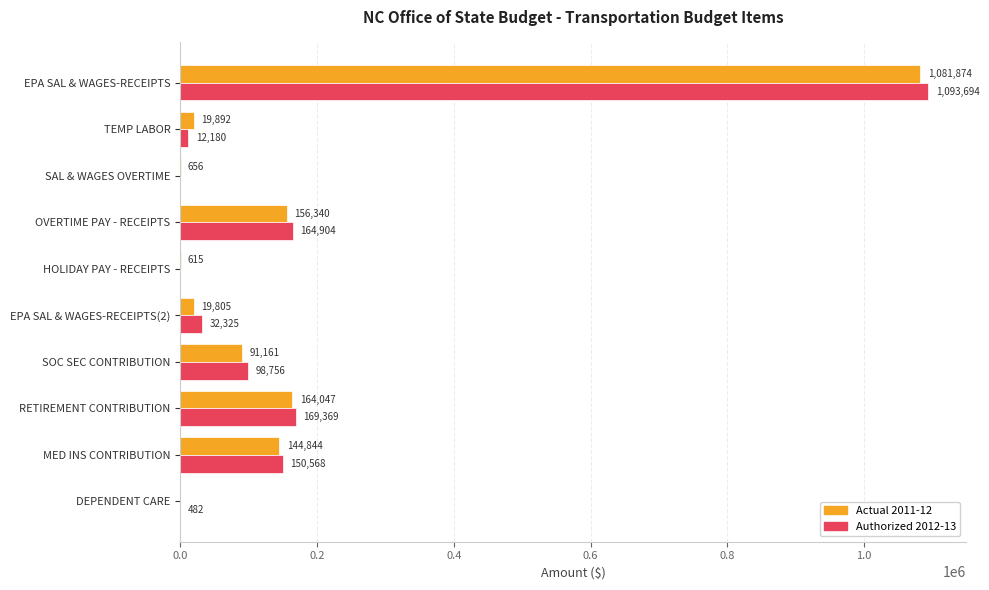

What value does the Authorized 2012-13 series have at RETIREMENT CONTRIBUTION?

169369